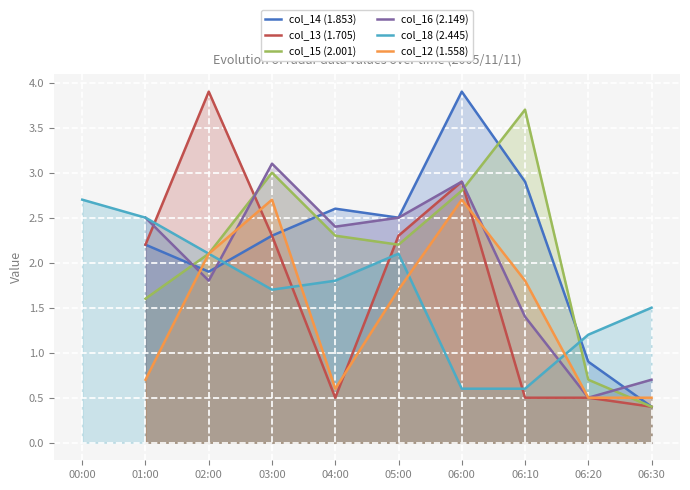

What is the label of the 2nd point from the right?

06:20